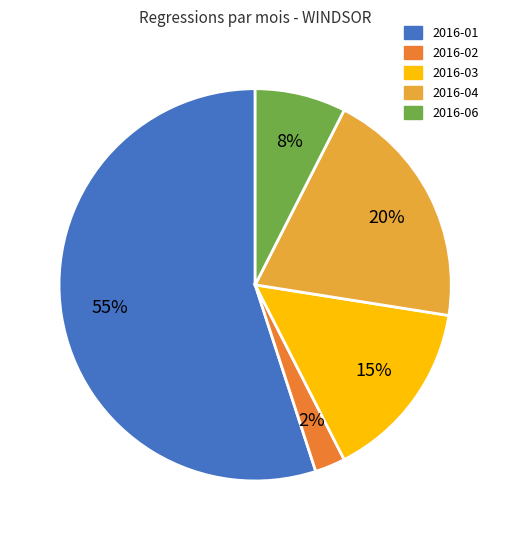

To the nearest percent, what is the average slice percentage?

20%